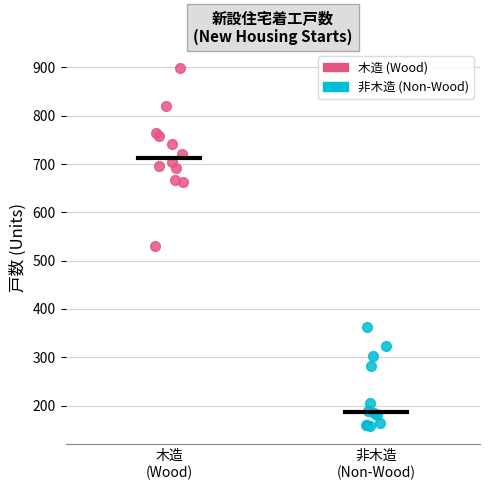

Which series reaches the maximum Y coordinate?

木造 (Wood)